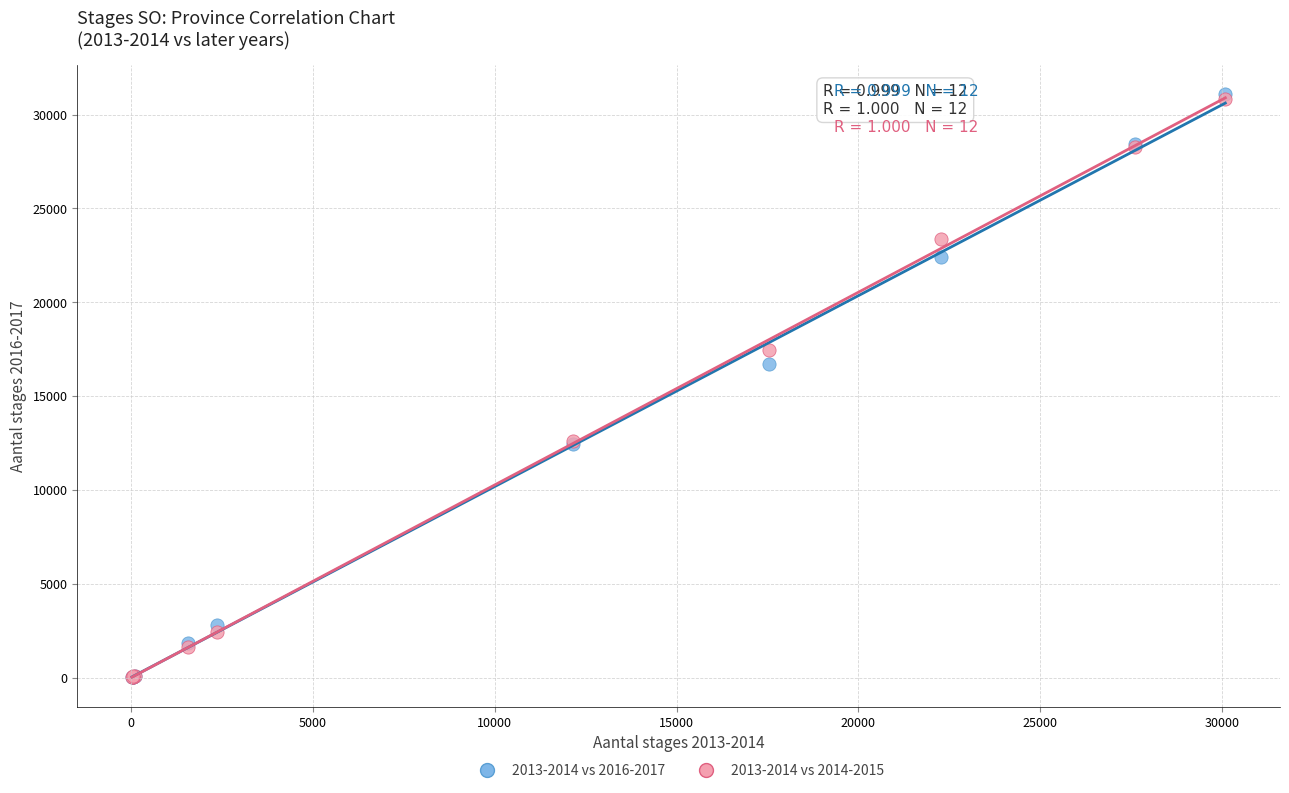

What are all the series names shown in the legend?

2013-2014 vs 2016-2017, 2013-2014 vs 2014-2015